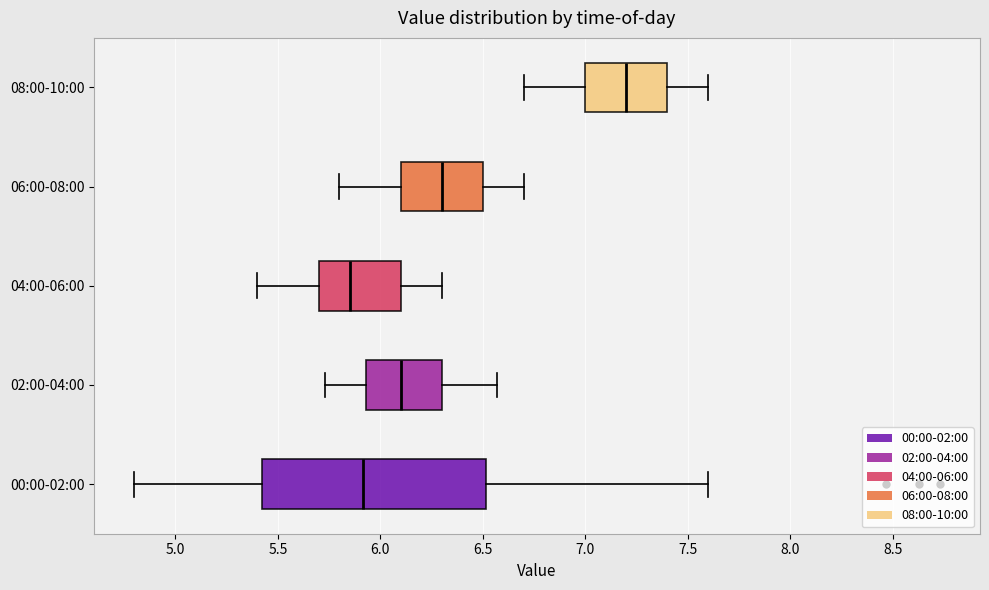

Reading bottom to top, transcribe this box plot: for each box, give where its median line is, the range the box spans, and where its two whiskers end, as read against the x-axis. The values are not printed on the chart, so give them approximately, as read against the axis.

00:00-02:00: median 5.90, box 5.40 to 6.50, whiskers 4.80 to 7.60
02:00-04:00: median 6.10, box 5.95 to 6.30, whiskers 5.75 to 6.55
04:00-06:00: median 5.85, box 5.70 to 6.10, whiskers 5.40 to 6.30
06:00-08:00: median 6.30, box 6.10 to 6.50, whiskers 5.80 to 6.70
08:00-10:00: median 7.20, box 7.00 to 7.40, whiskers 6.70 to 7.60